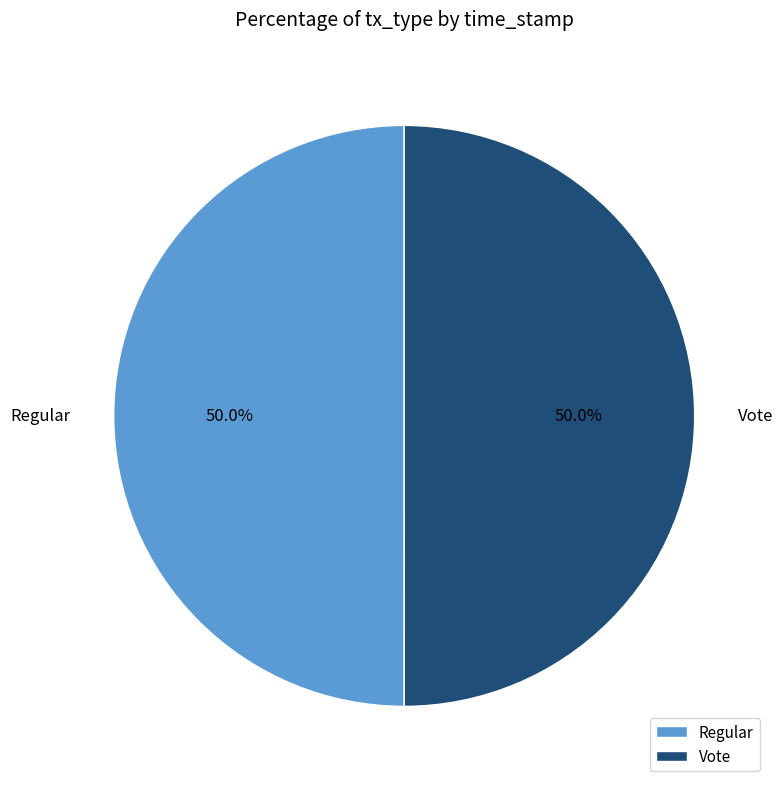

Is the sum of Vote and Regular greater than half?

Yes